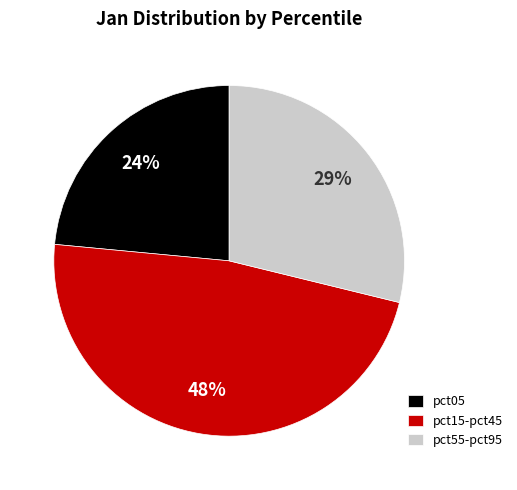

Rank the categories by value from highest to lowest.

pct15-pct45, pct55-pct95, pct05